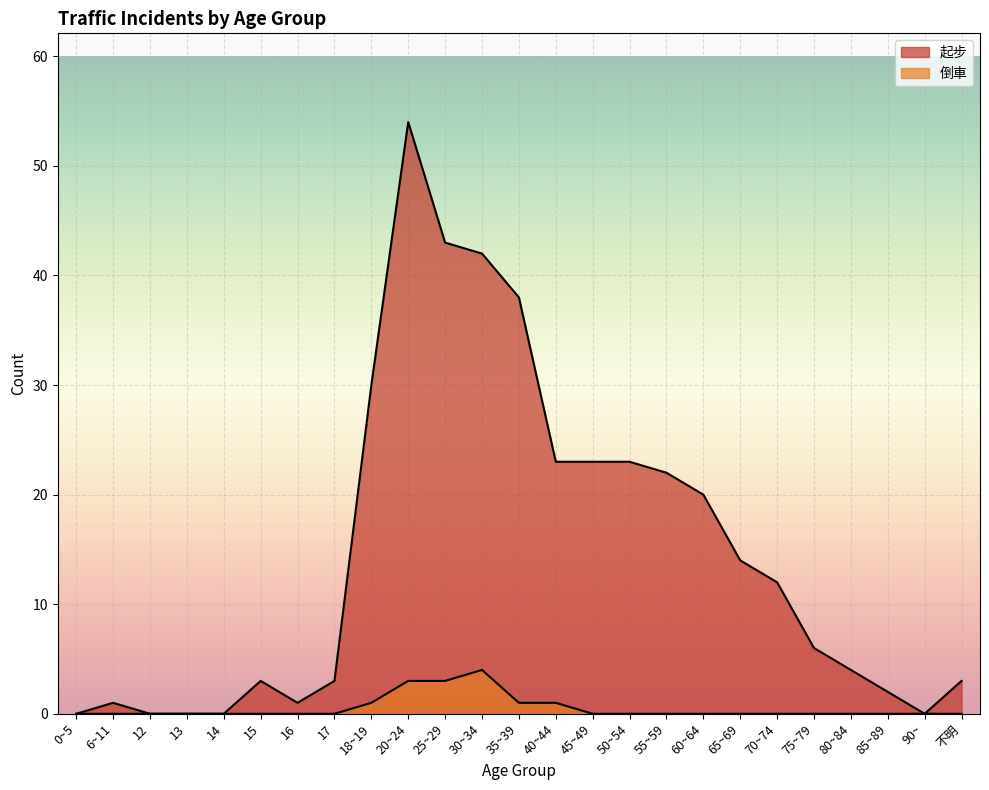

List the series in order of their overall mean, lowest first.

倒車, 起步